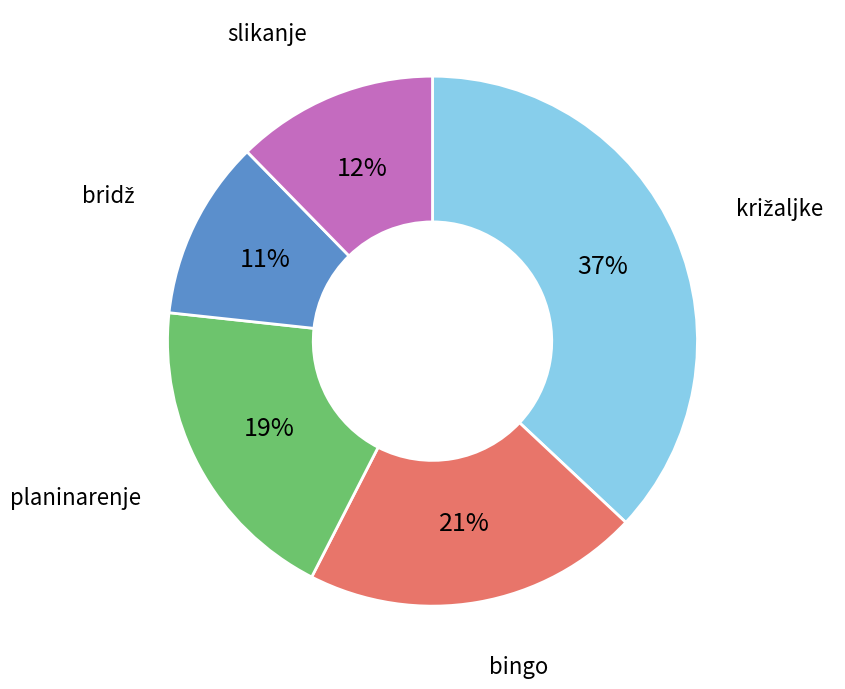

To the nearest percent, what is the difference between the largest and smallest slice percentages?

26%